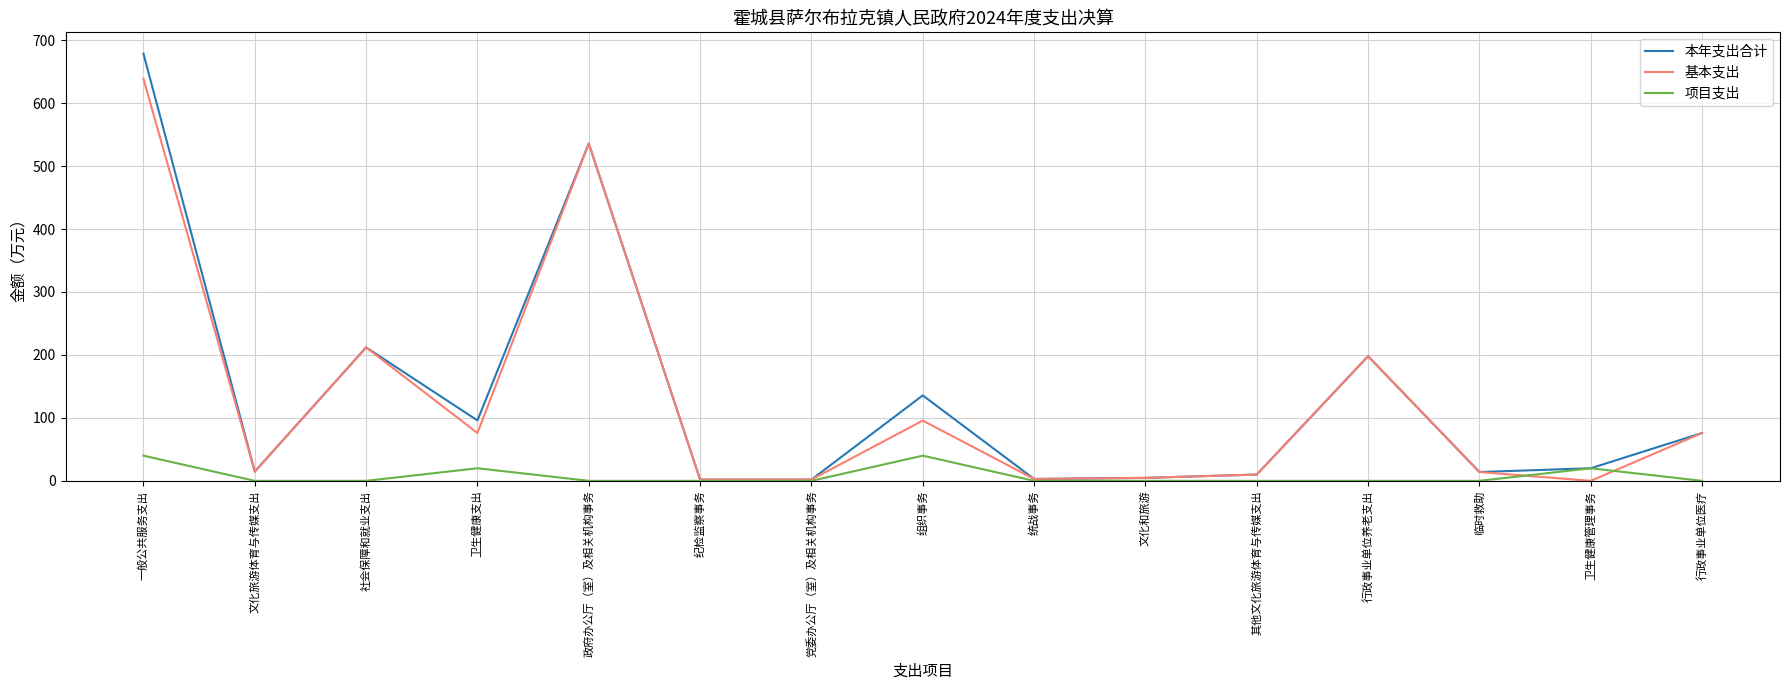

Rank the series by their maximum value, from highest to lowest.

本年支出合计, 基本支出, 项目支出